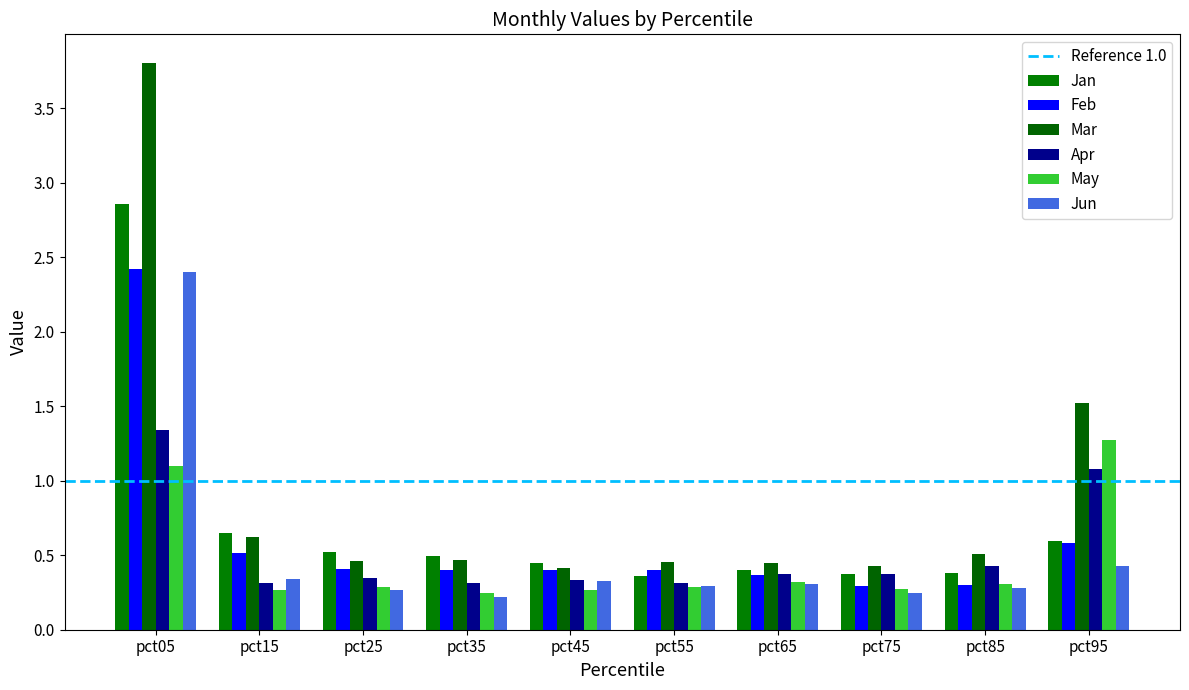

How many groups of bars are there?

10